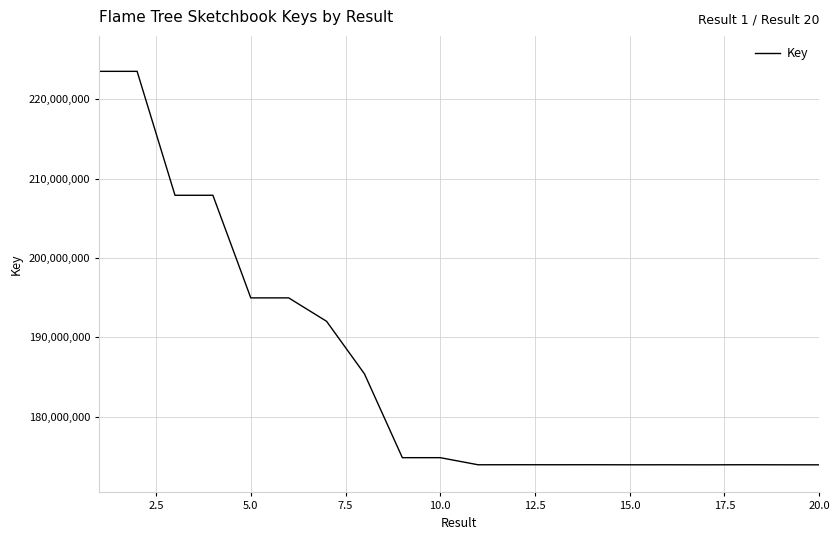

How many lines are shown in the chart?

1